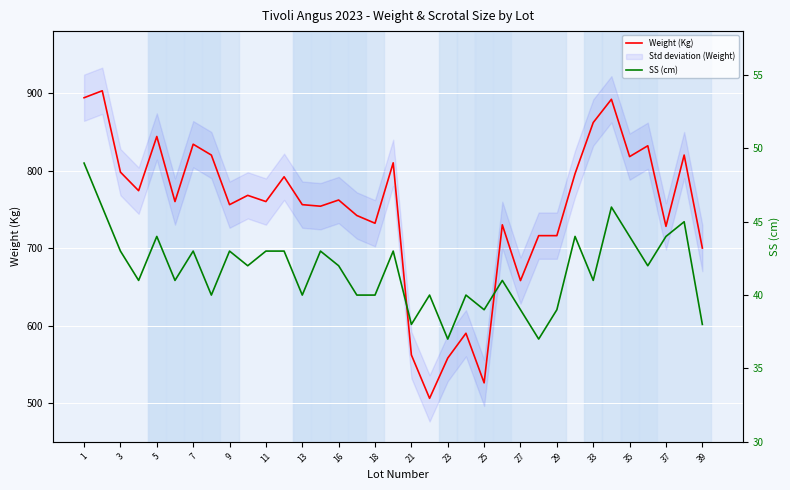

What is the sum of all SS (cm) values?

1460